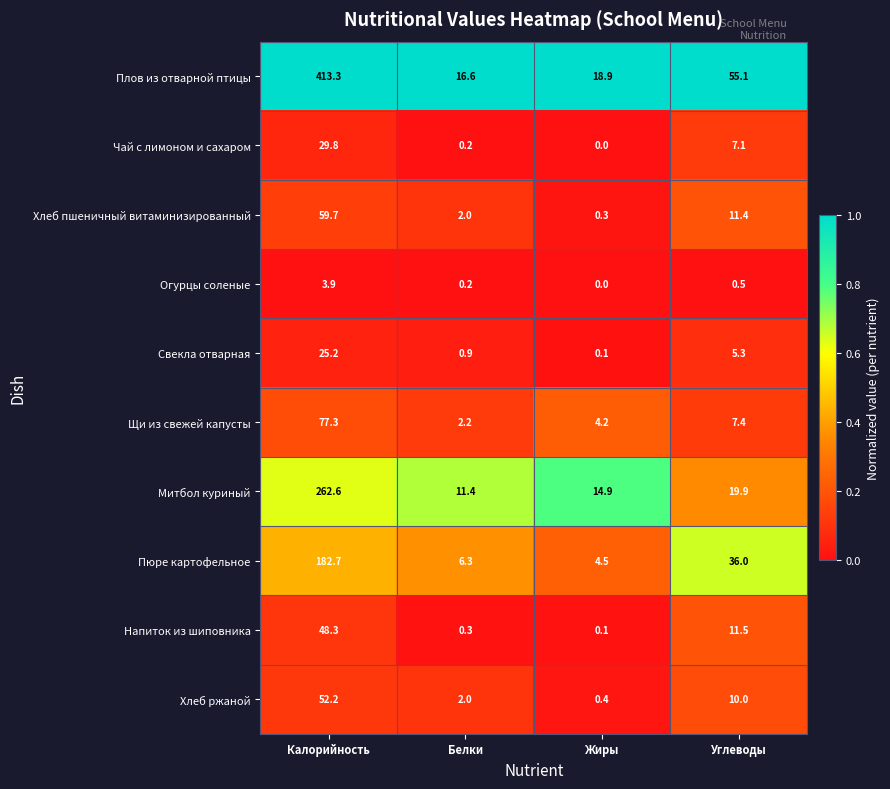

Which series changed the most between Белки and Углеводы?

Плов из отварной птицы